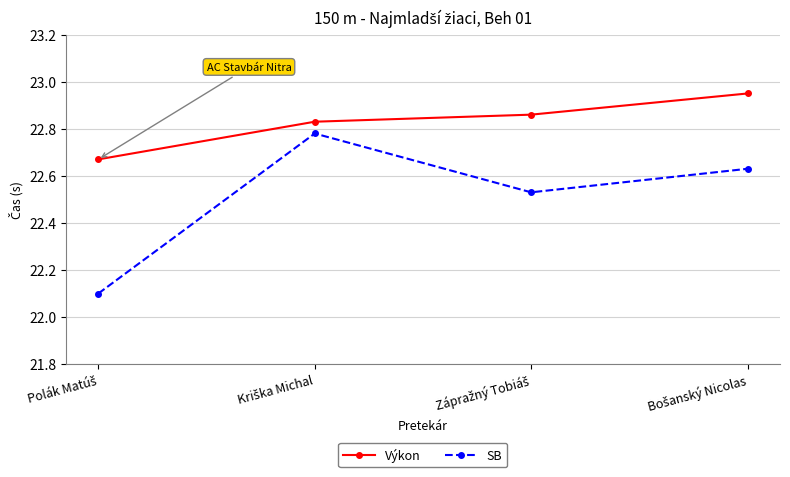

True or false: Výkon has more than 0 points higher than both neighbors.

False